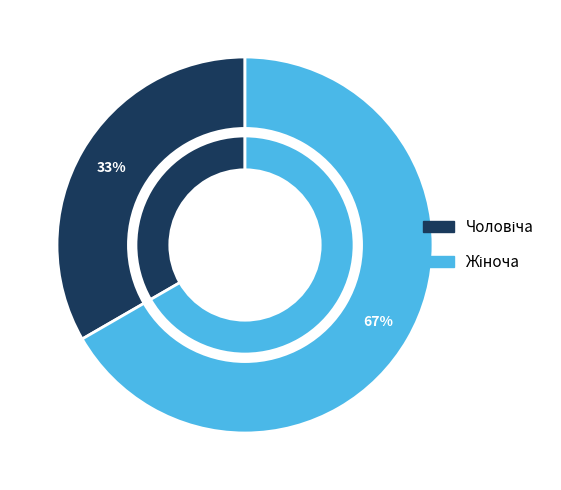

Between Жіноча and Чоловіча, which is larger?

Жіноча